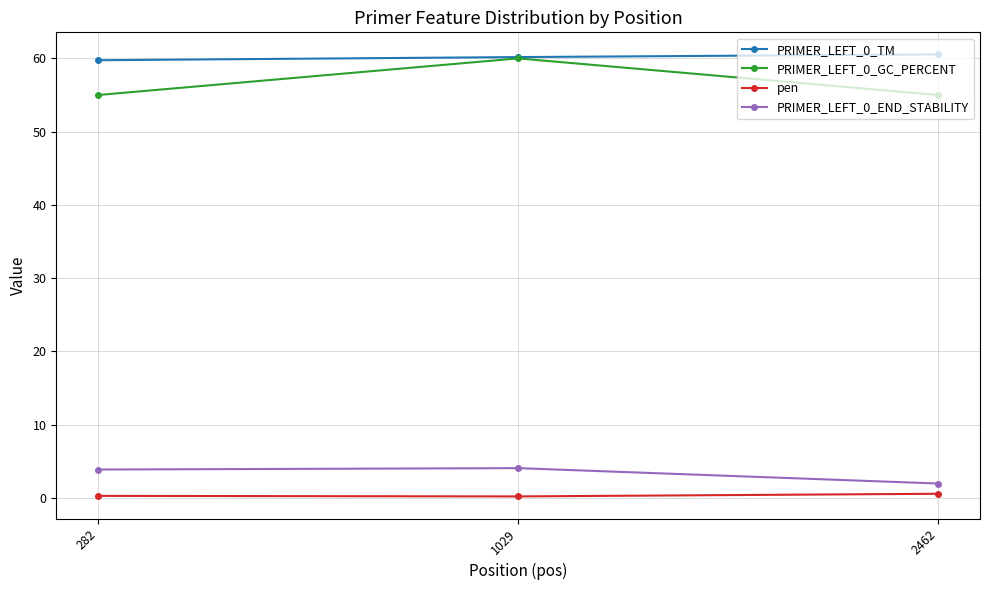

Count the PRIMER_LEFT_0_GC_PERCENT values in the range 55 to 60.

3